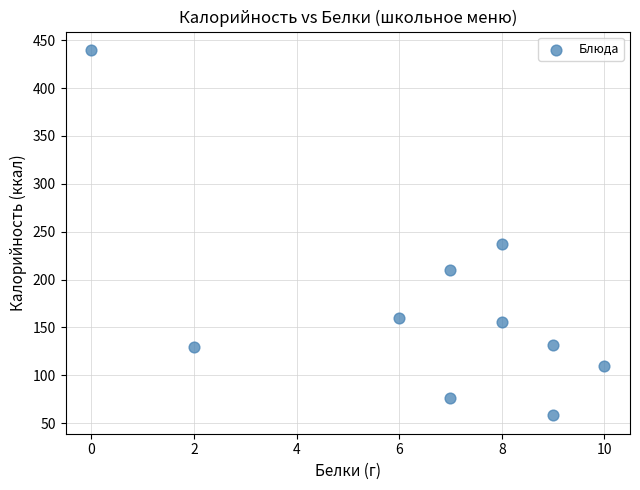

What Y value in the scatter plot is closest to 249?

237